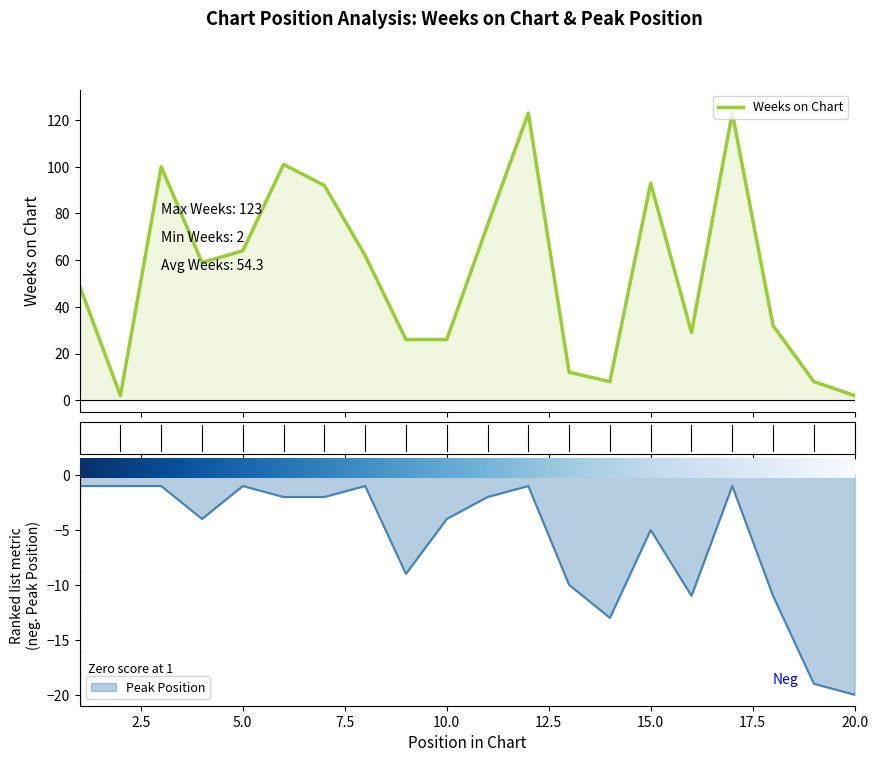

True or false: Weeks on Chart has more than 0 points higher than both neighbors.

True